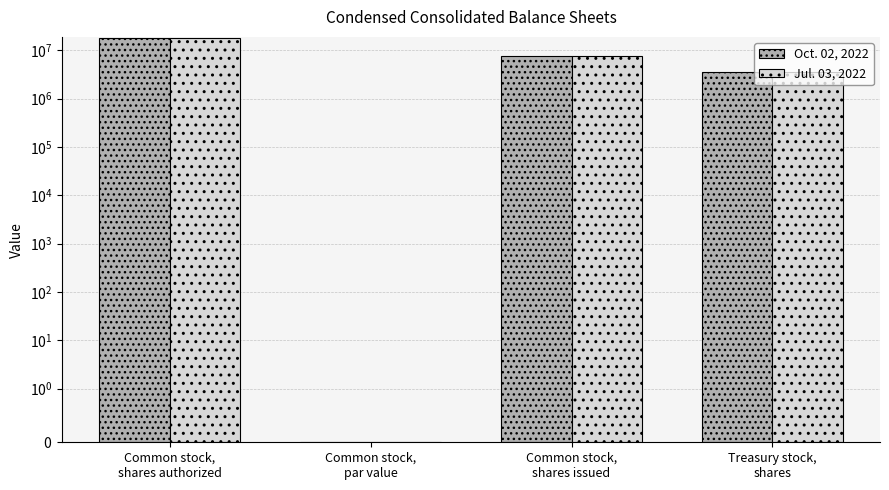

Where is Oct. 02, 2022 nearest to the value 9000000?

Common stock,
shares issued